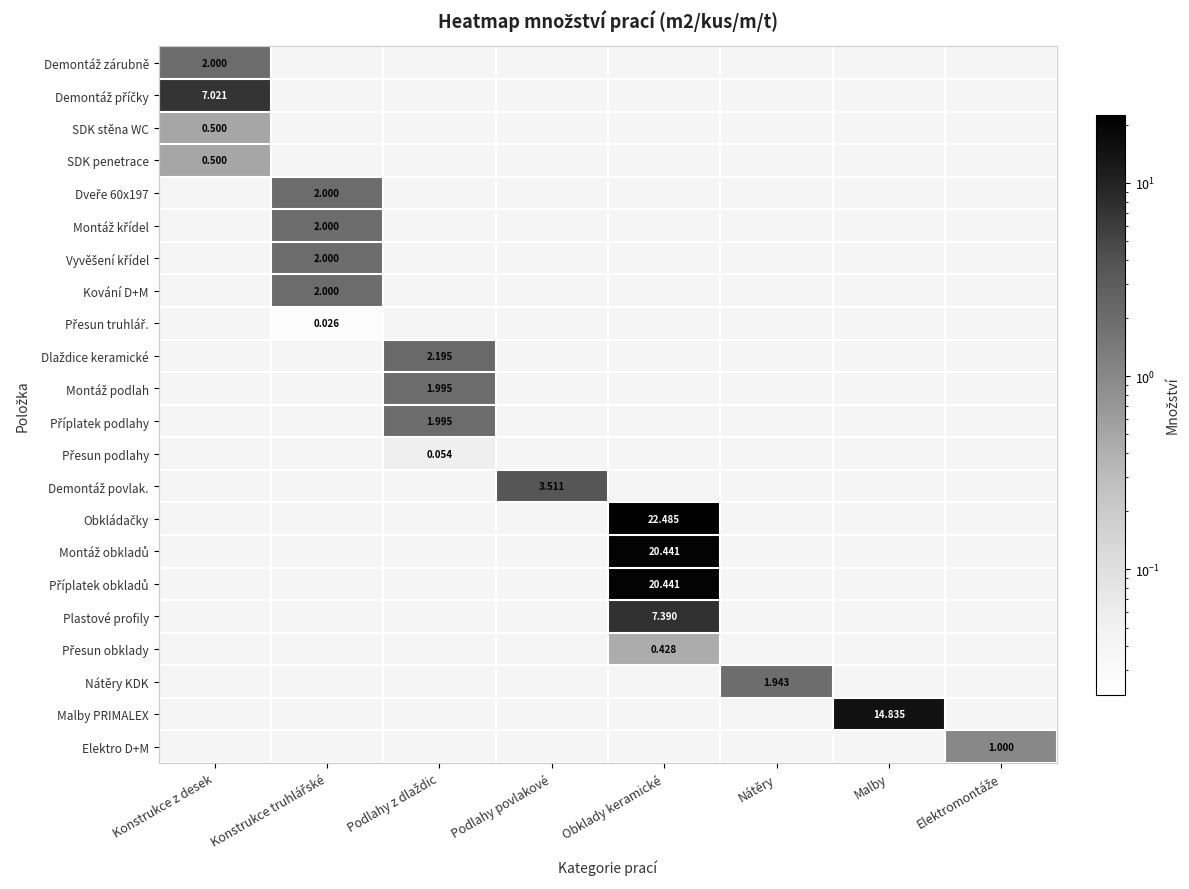

The Příplatek obkladů series shows 28.1 at Obklady keramické. True or false?

False